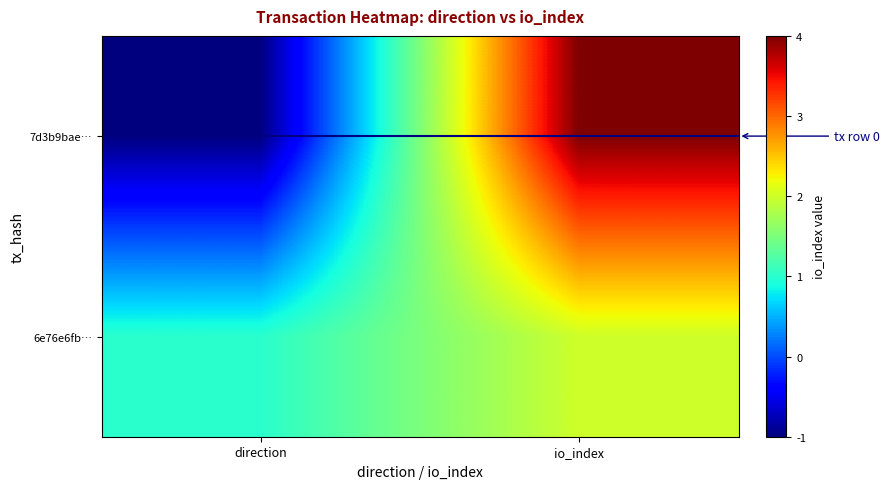

Which series has the largest range (max minus min)?

7d3b9bae…